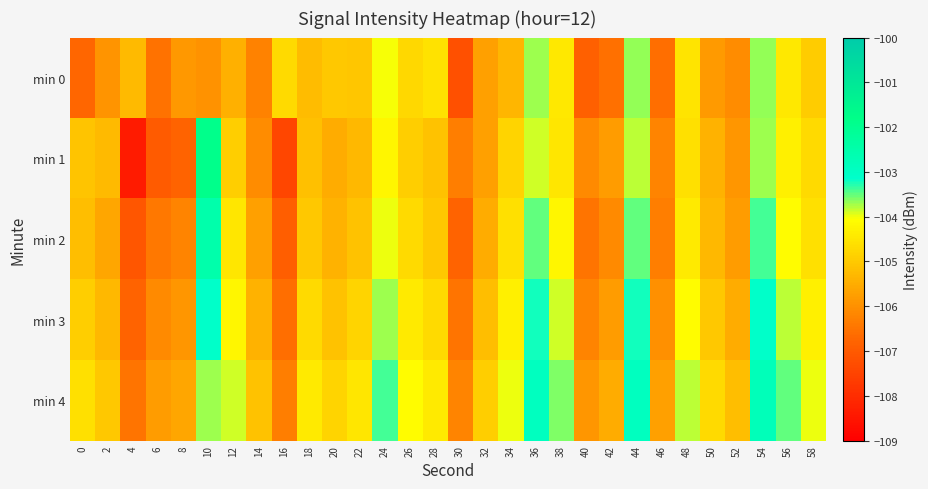

What is the difference between the highest and lowest values at 6?

1.2